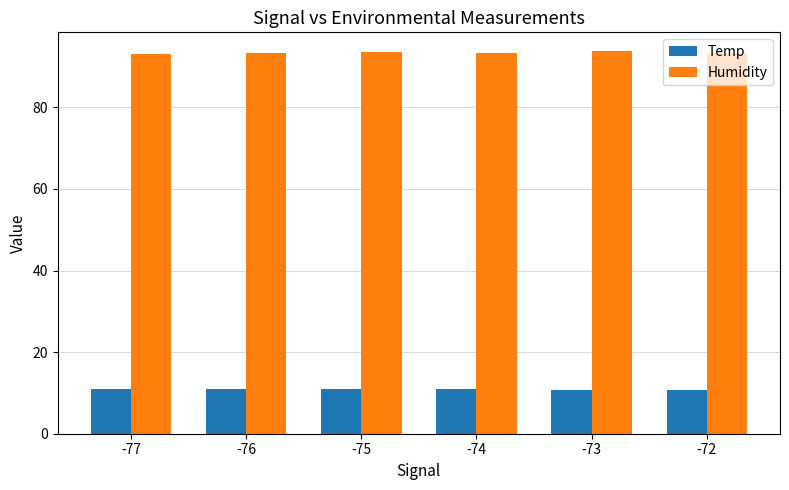

How many groups of bars are there?

6